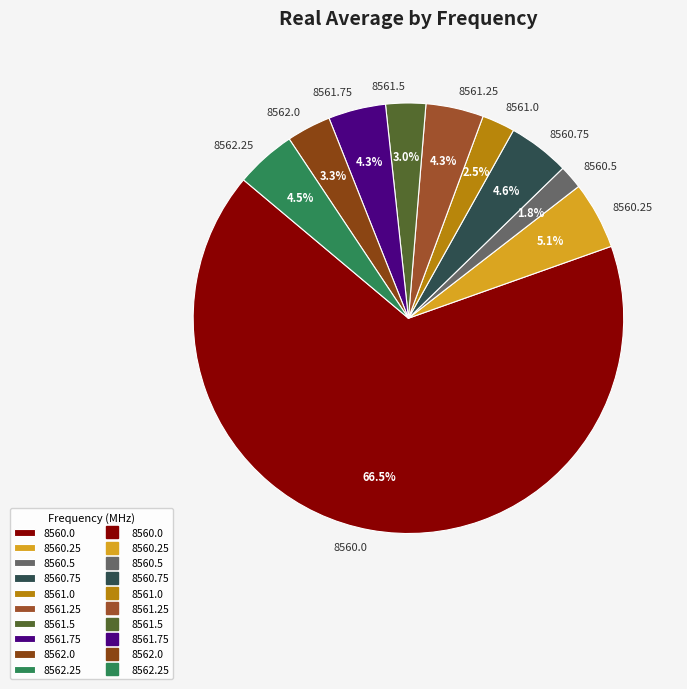

What is the ratio of the value at 8562.0 to the value at 8561.25?

0.8